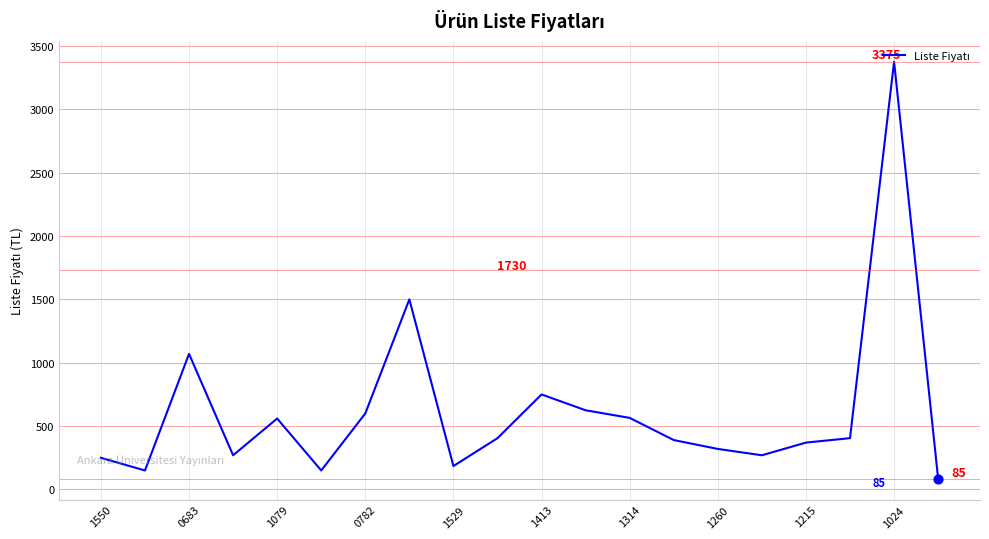

What is the greatest value displayed?

3375